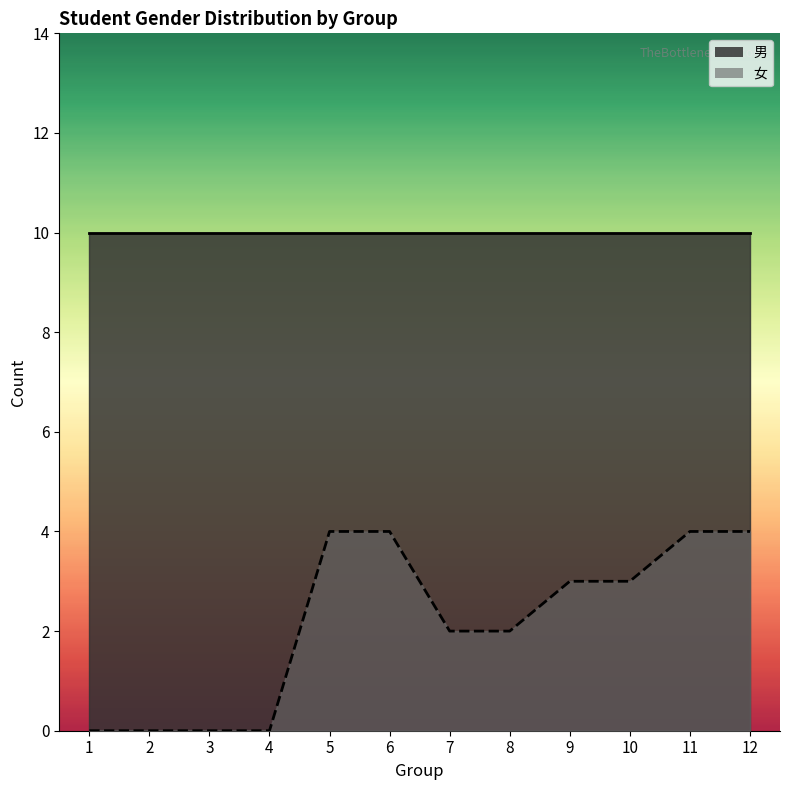

True or false: 女_line and 男_line intersect in this chart.

False